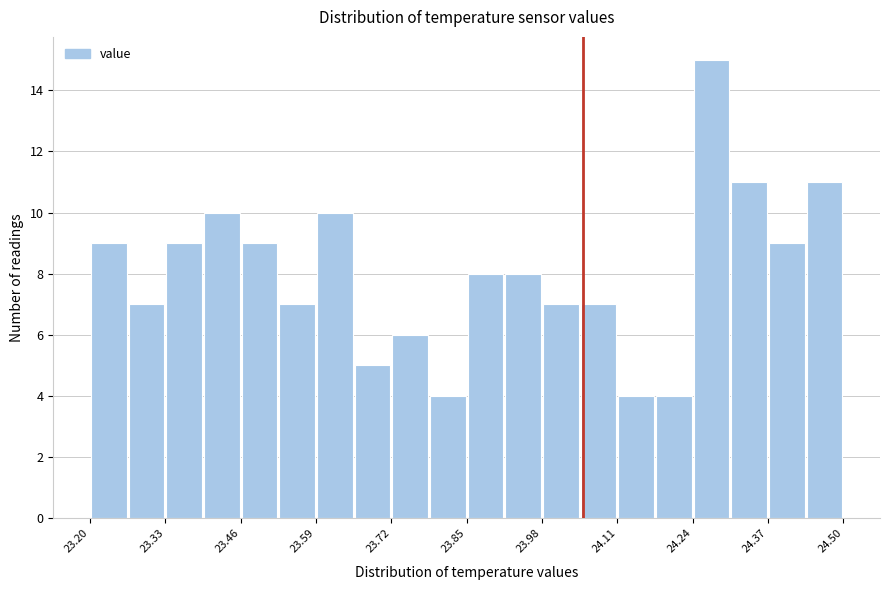

Around what value on the x-axis is the tallest bar? Give the approximate position of its centre, as read against the axis.

24.28